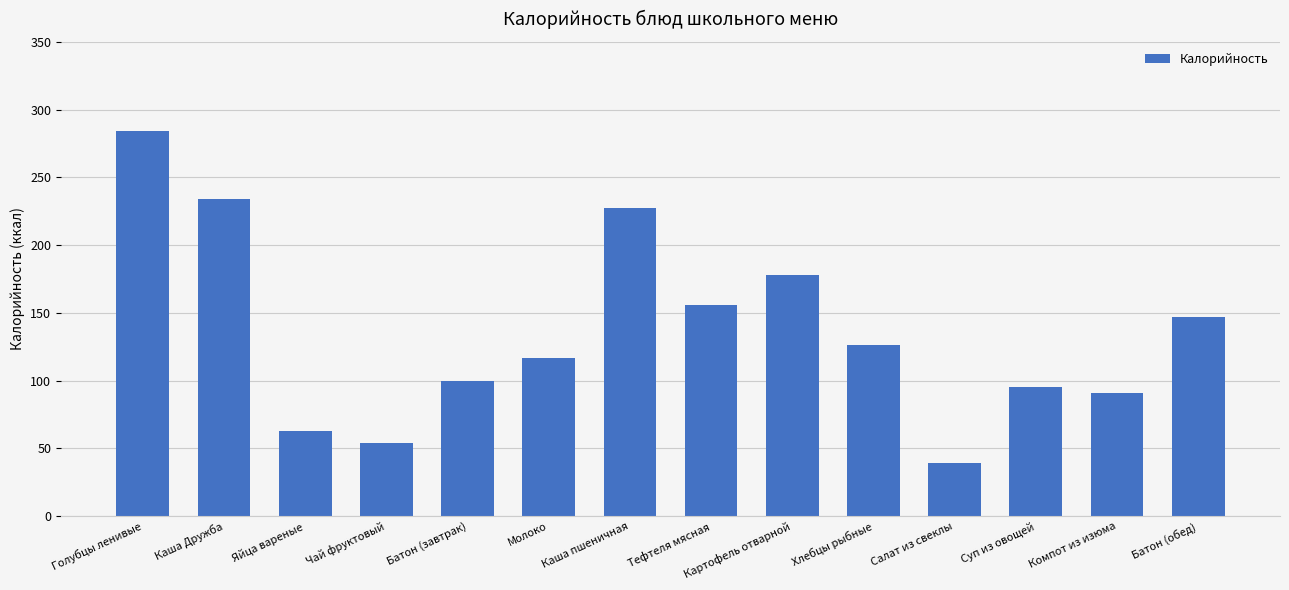

What position from the left is Молоко?

6